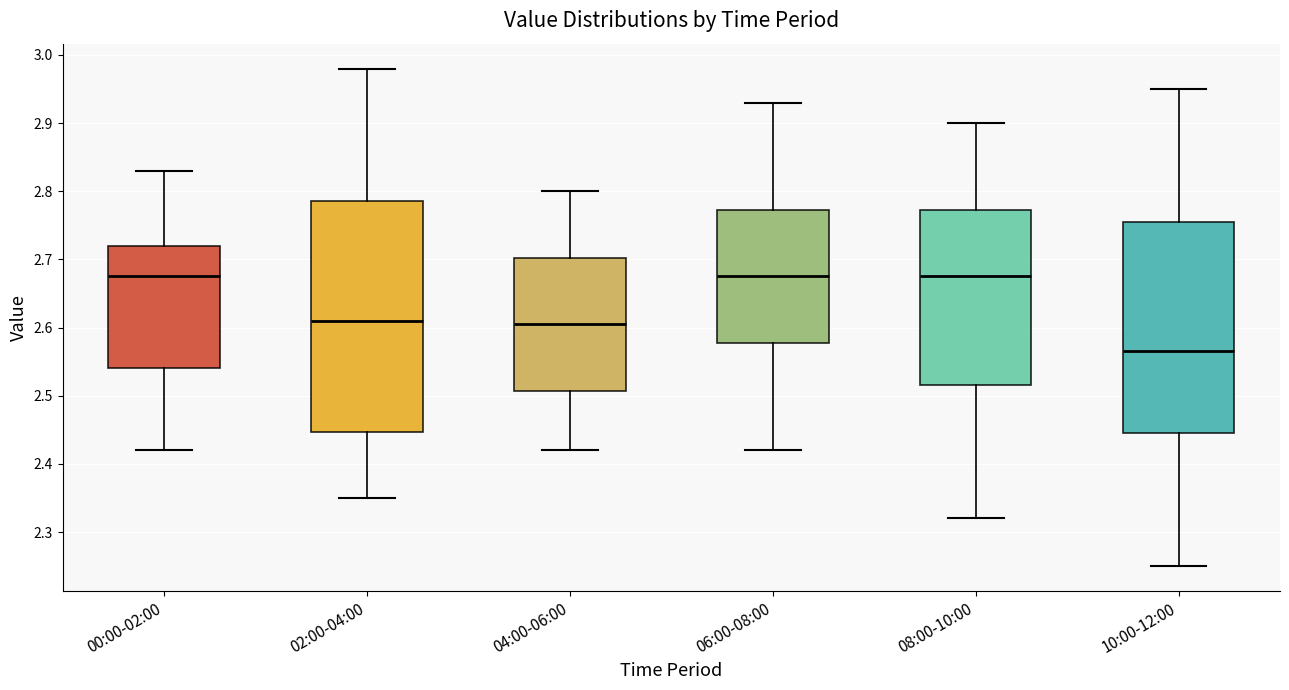

Reading left to right, transcribe this box plot: for each box, give where its median line is, the range the box spans, and where its two whiskers end, as read against the y-axis. The values are not printed on the chart, so give them approximately, as read against the axis.

00:00-02:00: median 2.68, box 2.54 to 2.72, whiskers 2.42 to 2.83
02:00-04:00: median 2.61, box 2.45 to 2.79, whiskers 2.35 to 2.98
04:00-06:00: median 2.61, box 2.51 to 2.70, whiskers 2.42 to 2.80
06:00-08:00: median 2.68, box 2.58 to 2.77, whiskers 2.42 to 2.93
08:00-10:00: median 2.68, box 2.52 to 2.77, whiskers 2.32 to 2.90
10:00-12:00: median 2.57, box 2.45 to 2.76, whiskers 2.25 to 2.95